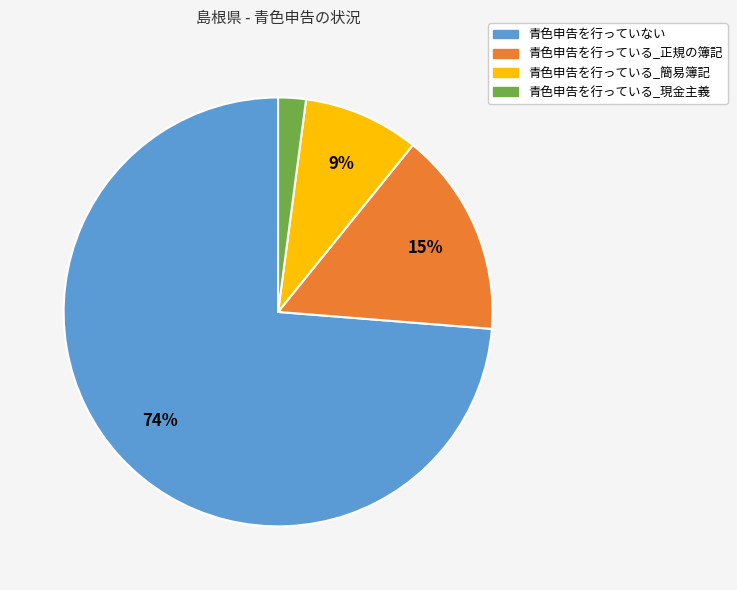

Rank the categories by value from highest to lowest.

青色申告を行っていない, 青色申告を行っている_正規の簿記, 青色申告を行っている_簡易簿記, 青色申告を行っている_現金主義